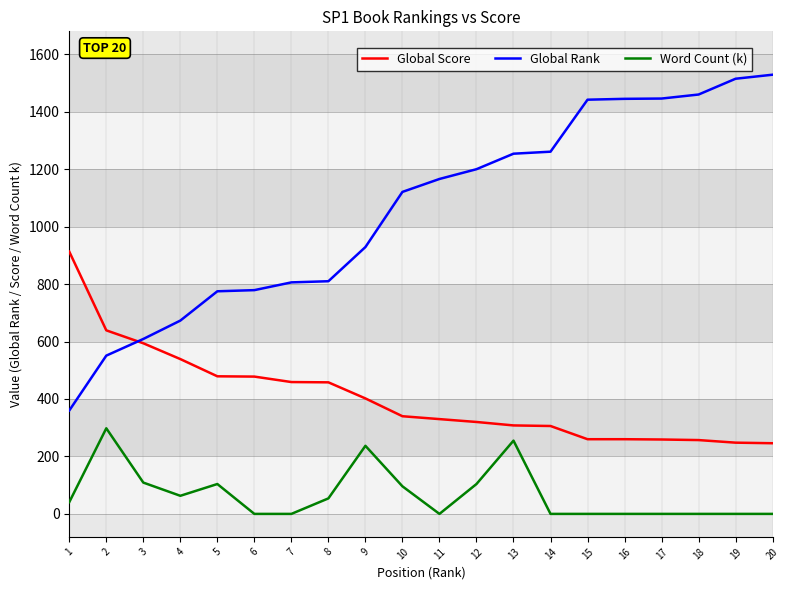

The value of Global Rank at 7 is 806. True or false?

True